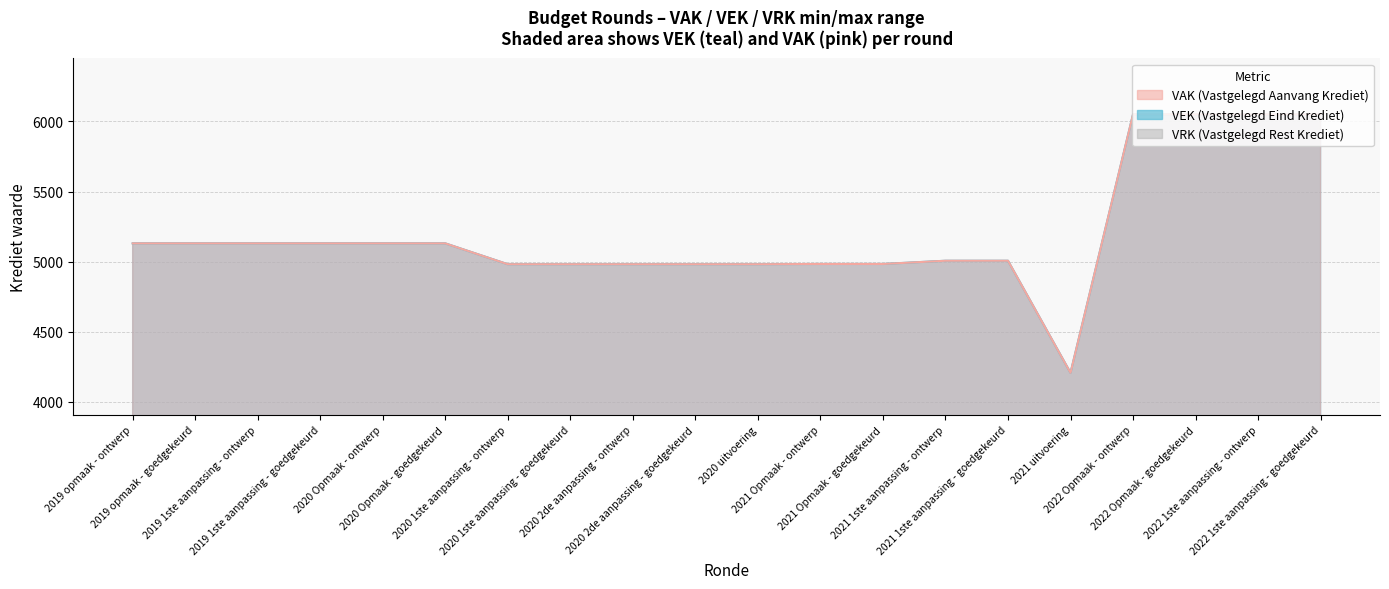

Rank the categories by value from highest to lowest.

2022 Opmaak - ontwerp, 2022 Opmaak - goedgekeurd, 2022 1ste aanpassing - ontwerp, 2022 1ste aanpassing - goedgekeurd, 2019 opmaak - ontwerp, 2019 opmaak - goedgekeurd, 2019 1ste aanpassing - ontwerp, 2019 1ste aanpassing - goedgekeurd, 2020 Opmaak - ontwerp, 2020 Opmaak - goedgekeurd, 2021 1ste aanpassing - ontwerp, 2021 1ste aanpassing - goedgekeurd, 2021 Opmaak - ontwerp, 2021 Opmaak - goedgekeurd, 2020 1ste aanpassing - ontwerp, 2020 1ste aanpassing - goedgekeurd, 2020 2de aanpassing - ontwerp, 2020 2de aanpassing - goedgekeurd, 2020 uitvoering, 2021 uitvoering